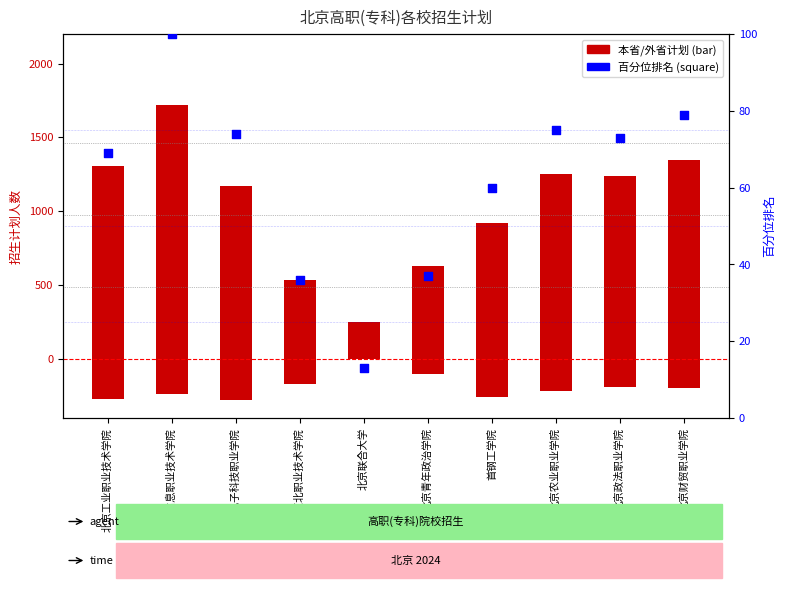

Is the value of 百分位排名 at 北京信息职业技术学院 greater than the value of 外省计划 at 北京财贸职业学院?

Yes